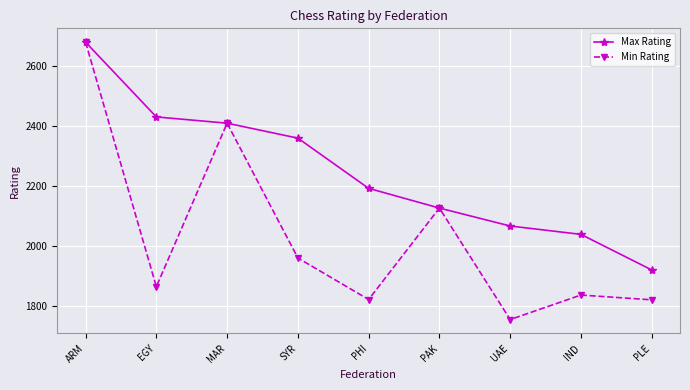

What is the label of the 4th point from the right?

PAK